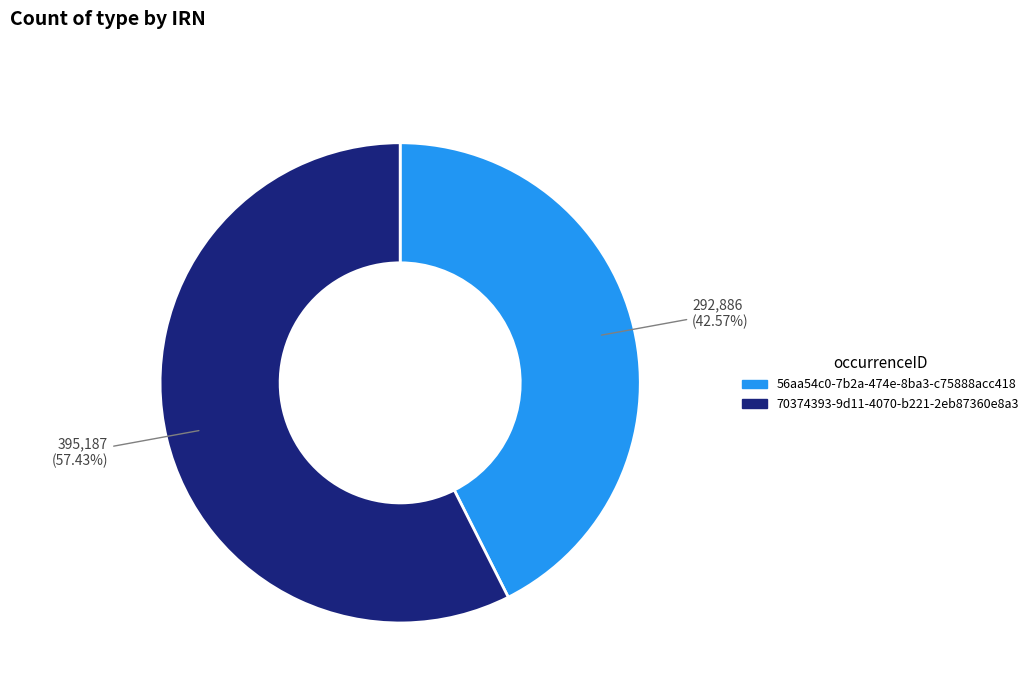

Rank the categories by value from highest to lowest.

70374393-9d11-4070-b221-2eb87360e8a3, 56aa54c0-7b2a-474e-8ba3-c75888acc418